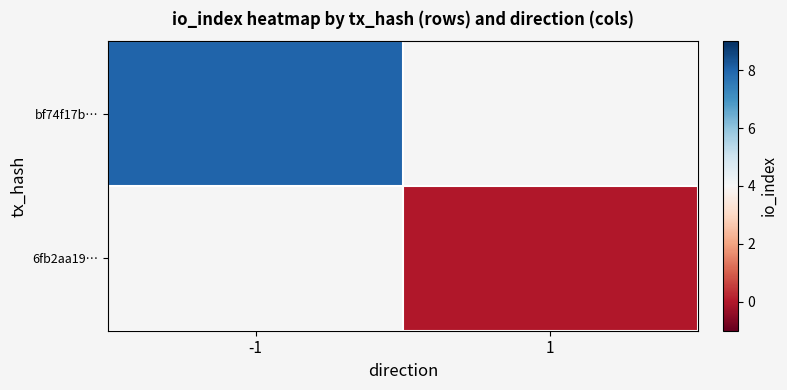

Rank the series at 1 from highest to lowest value.

bf74f17b…, 6fb2aa19…